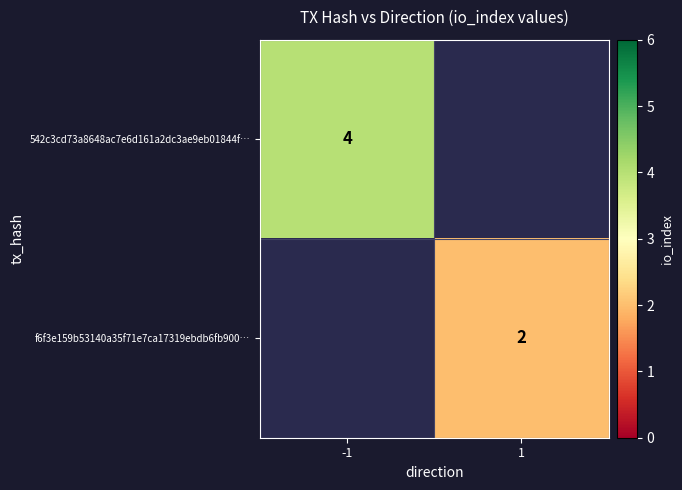

The 542c3cd73a8648ac7e6d161a2dc3ae9eb01844f… series shows 4 at -1. True or false?

True